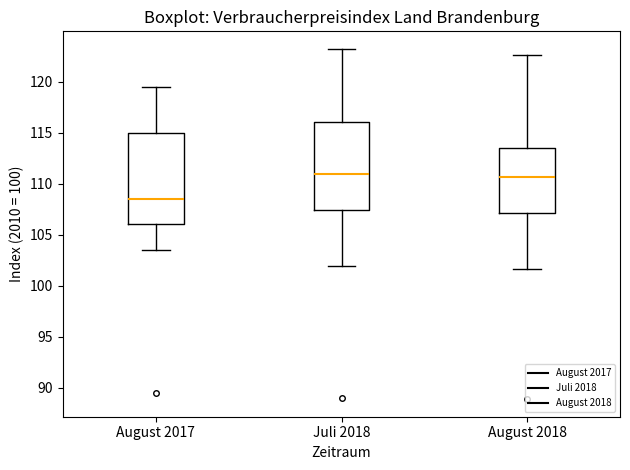

Reading left to right, transcribe this box plot: for each box, give where its median line is, the range the box spans, and where its two whiskers end, as read against the y-axis. The values are not printed on the chart, so give them approximately, as read against the axis.

August 2017: median 108.5, box 106.0 to 115.0, whiskers 103.5 to 119.5
Juli 2018: median 111.0, box 107.5 to 116.0, whiskers 102.0 to 123.0
August 2018: median 110.5, box 107.0 to 113.5, whiskers 101.5 to 122.5